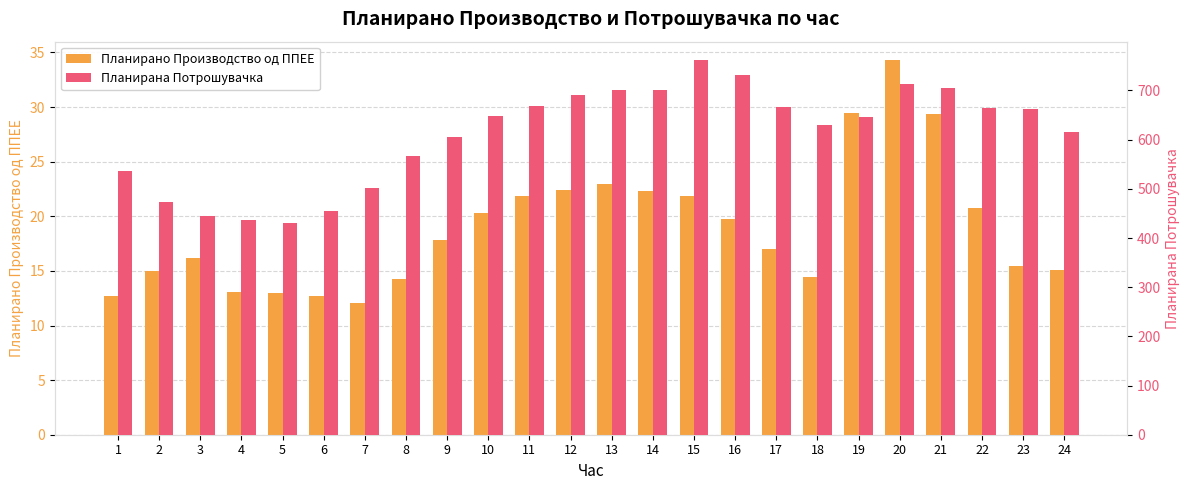

What is the difference between the maximum and second lowest values in the Планирано Производство од ППЕЕ series?

21.6